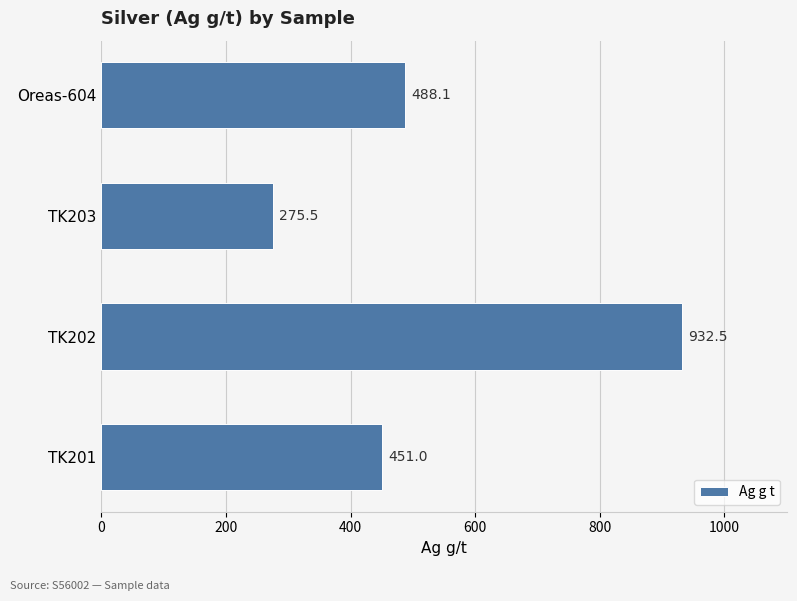

List the labels in order of value, smallest first.

TK203, TK201, Oreas-604, TK202